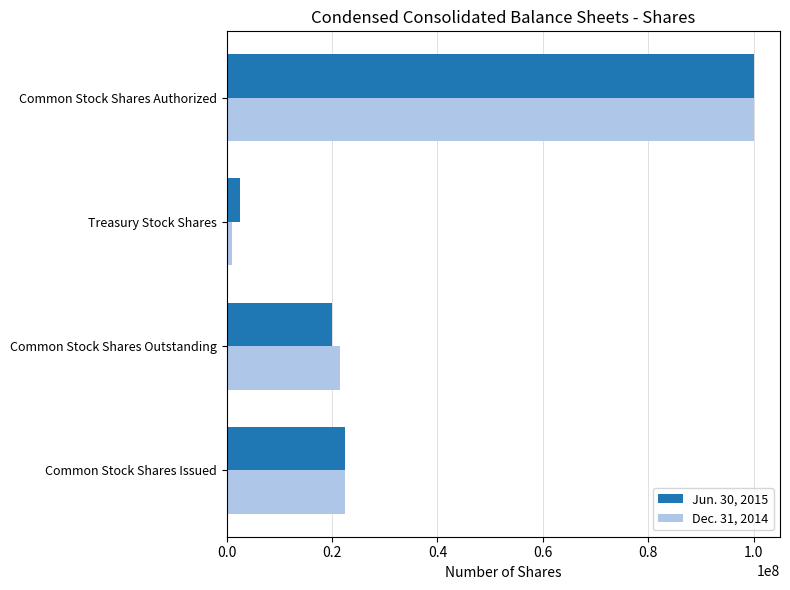

What is the greatest value displayed?

100000000